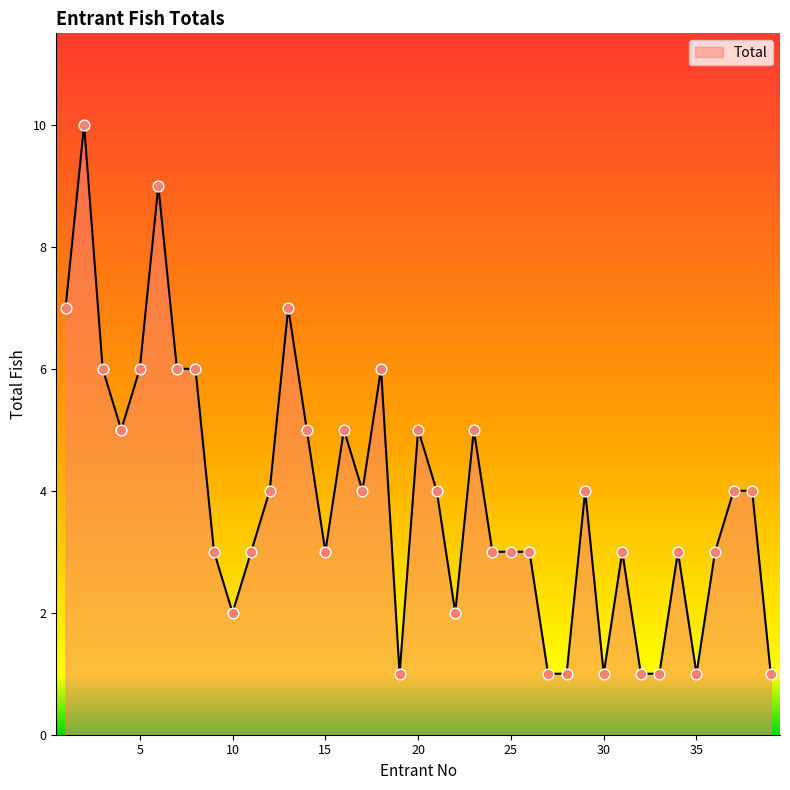

What is the greatest value displayed?

10